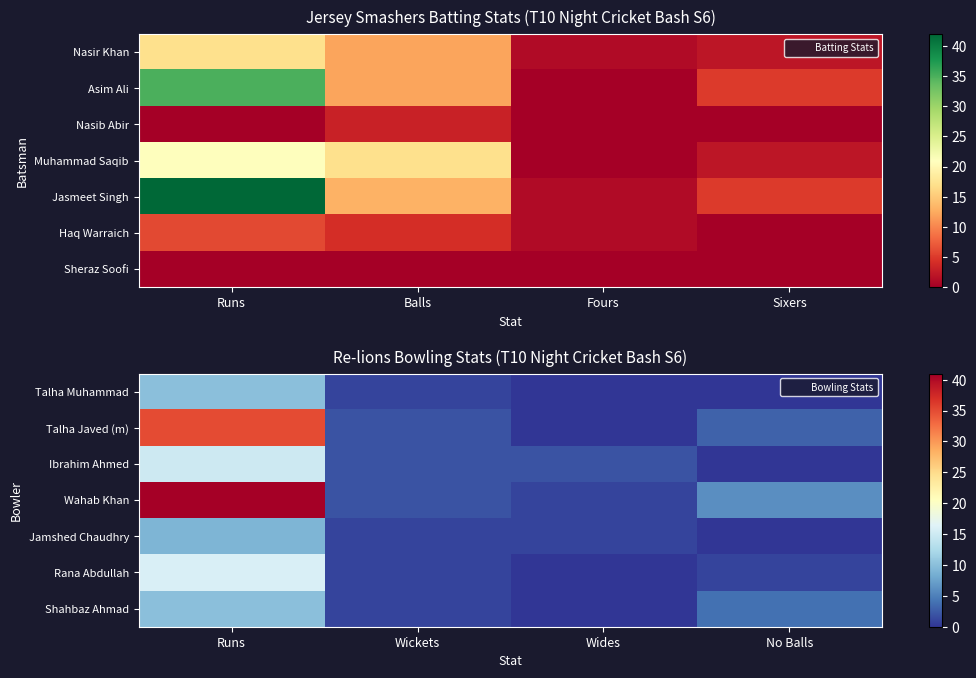

Which category has the highest value in the Talha Muhammad series?

Runs